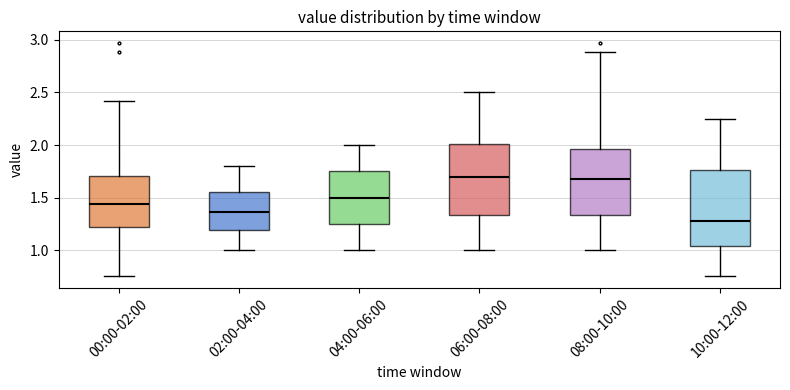

Where does the median line of the box for 00:00-02:00 sit on the y-axis? The values are not printed on the chart, so give them approximately, as read against the axis.

1.45